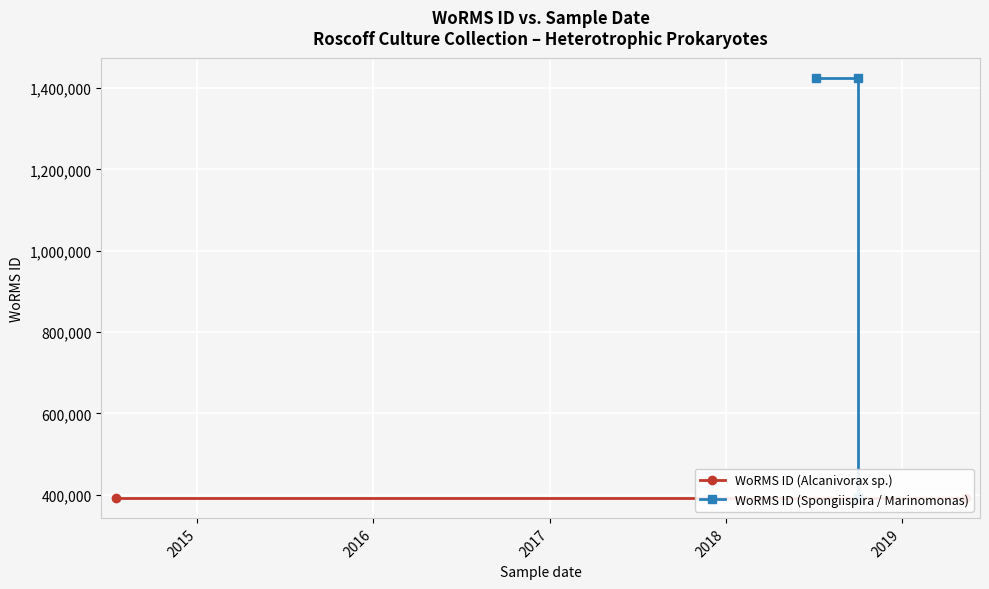

Reading left to right, list all the values displayed in this chart.

1424891	1424891	393046	393046